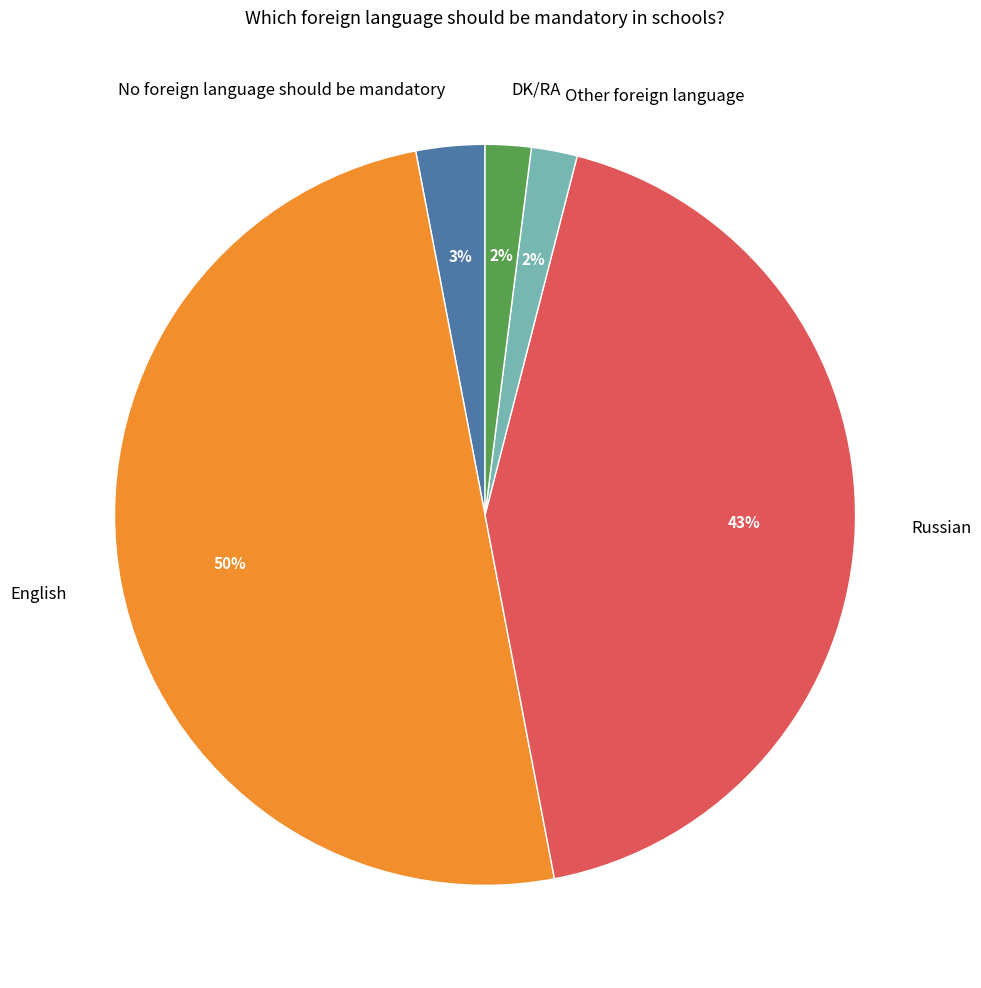

The DK/RA slice represents 10% of the pie. True or false?

False